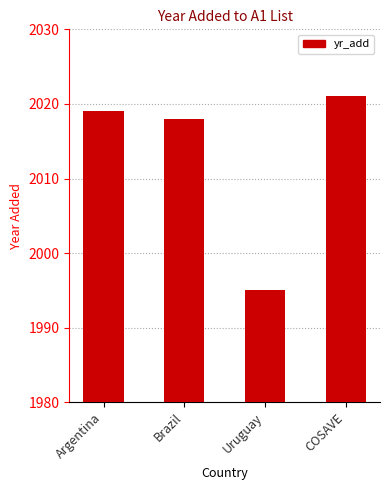

Where is the data nearest to the value 2008?

Brazil